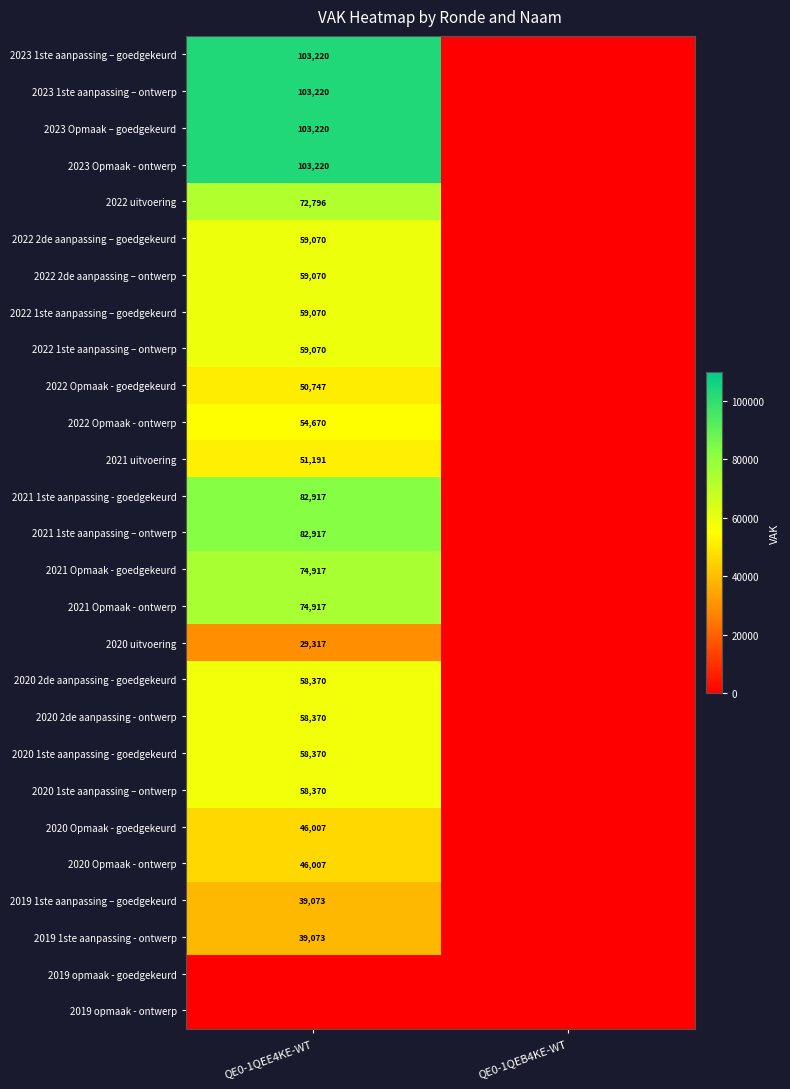

What is the spread (max minus min) of values at QE0-1QEE4KE-WT?

103220